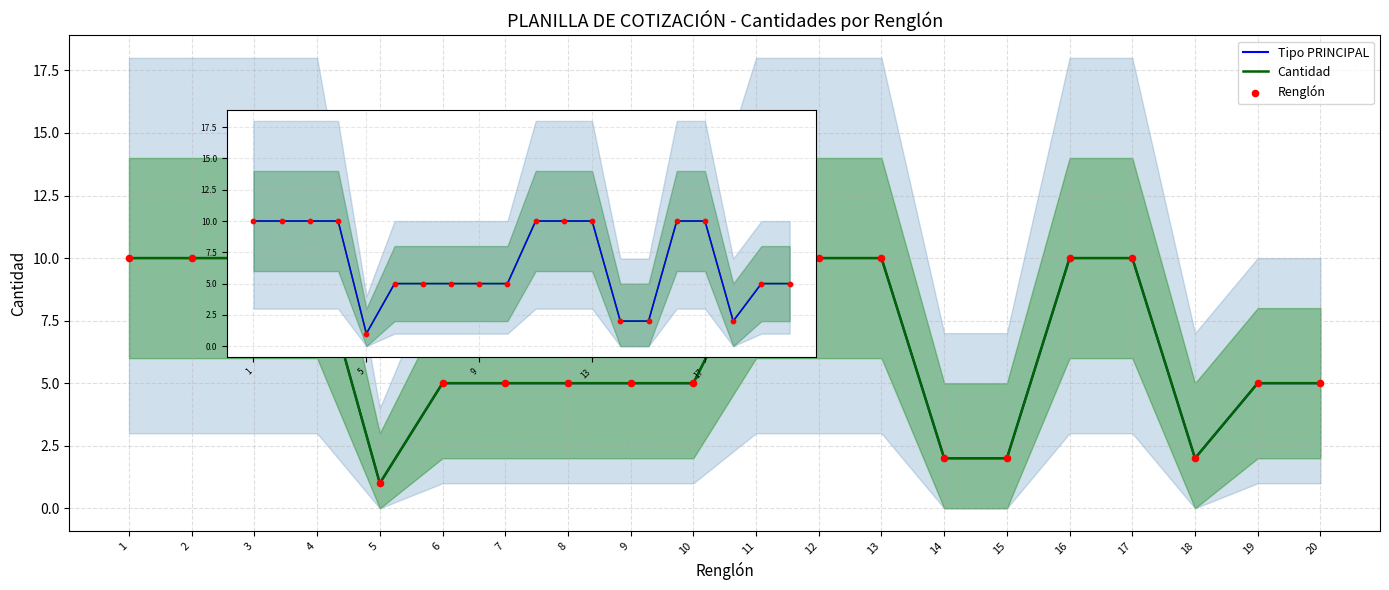

At which category is the sum across all series the highest?

1